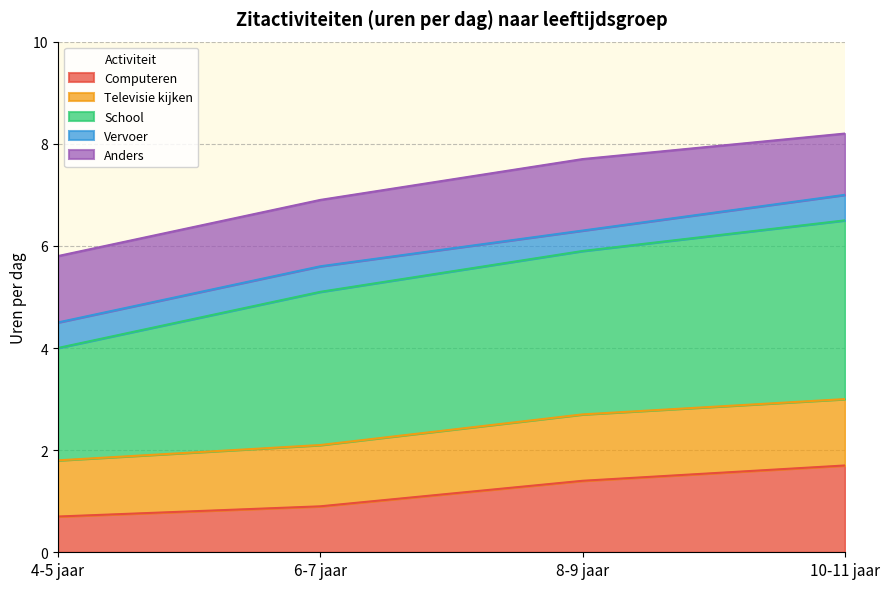

At which label does Televisie kijken reach its peak?

10-11 jaar